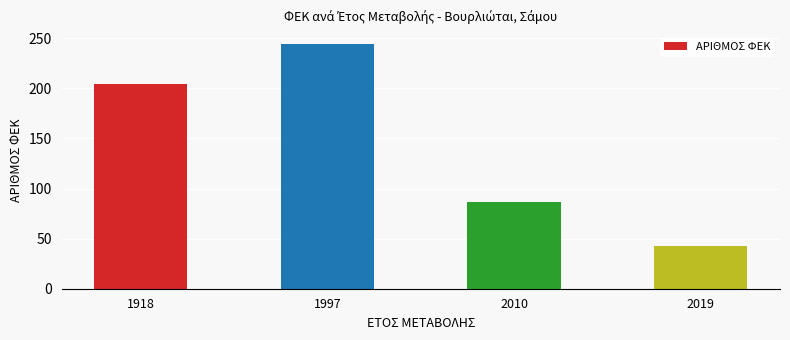

What value does the data have at 2019?

43